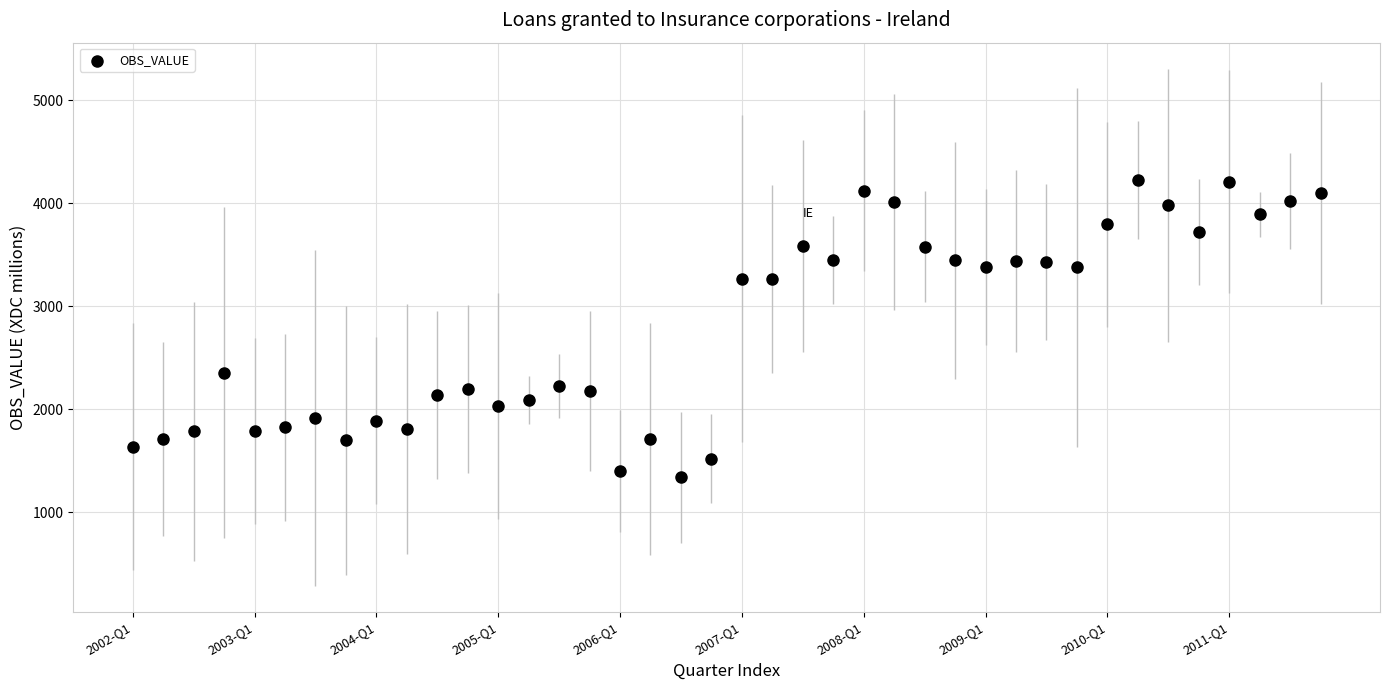

What is the range of Y values (max minus min)?

2886